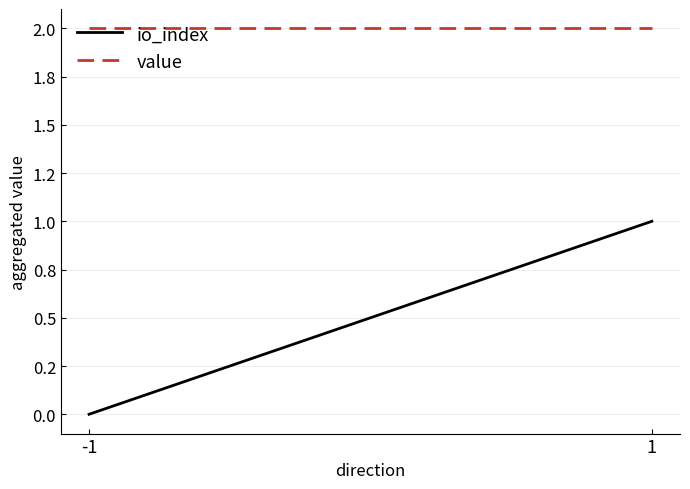

What is the maximum value for io_index?

1.0